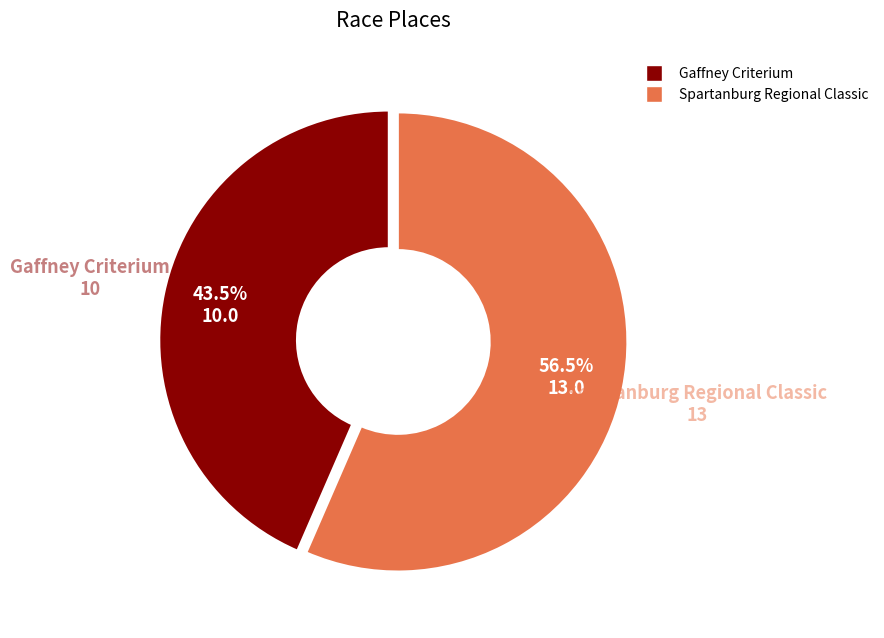

Which slice represents more than half of the pie?

Spartanburg Regional Classic